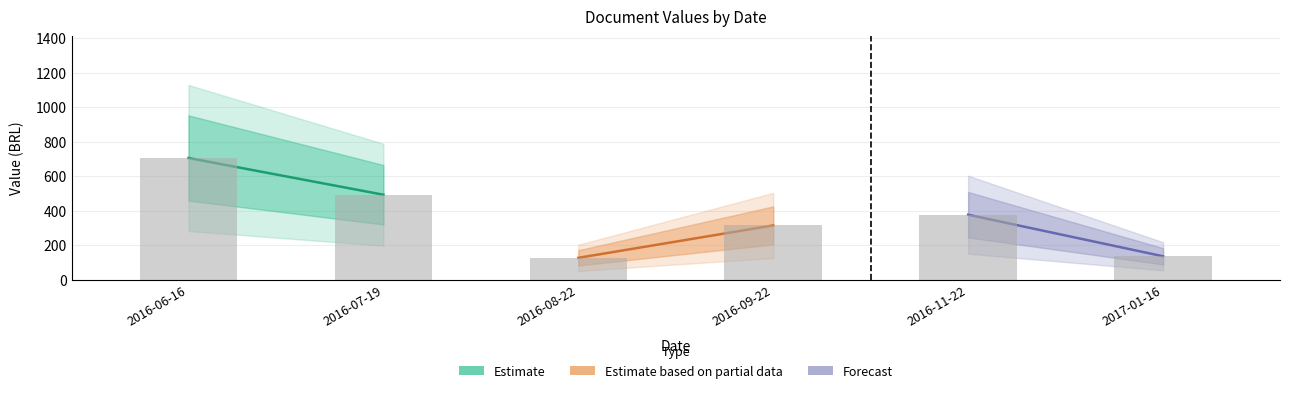

At which label is the value closest to 415?

2016-11-22